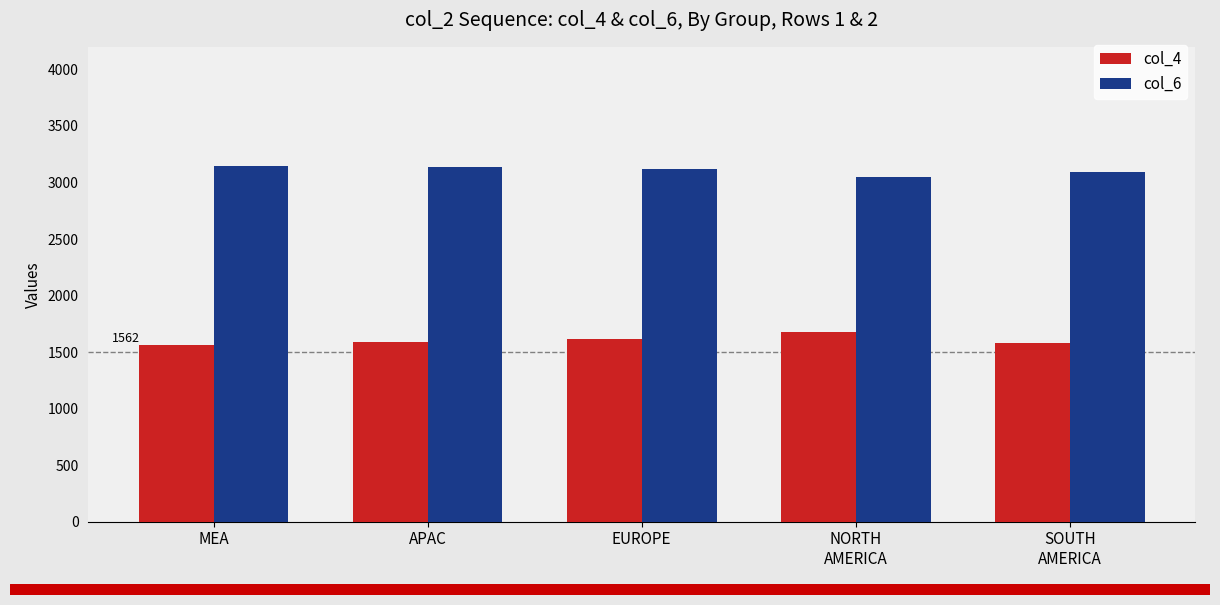

Is it true that col_4 equals 2266 at APAC?

False